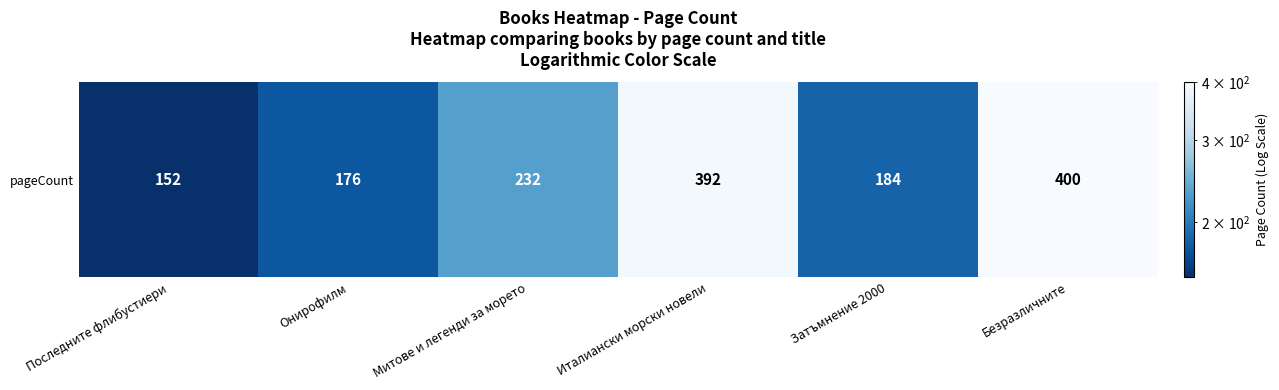

Approximately how many times larger is the value at Онирофилм compared to Затъмнение 2000?

1.0